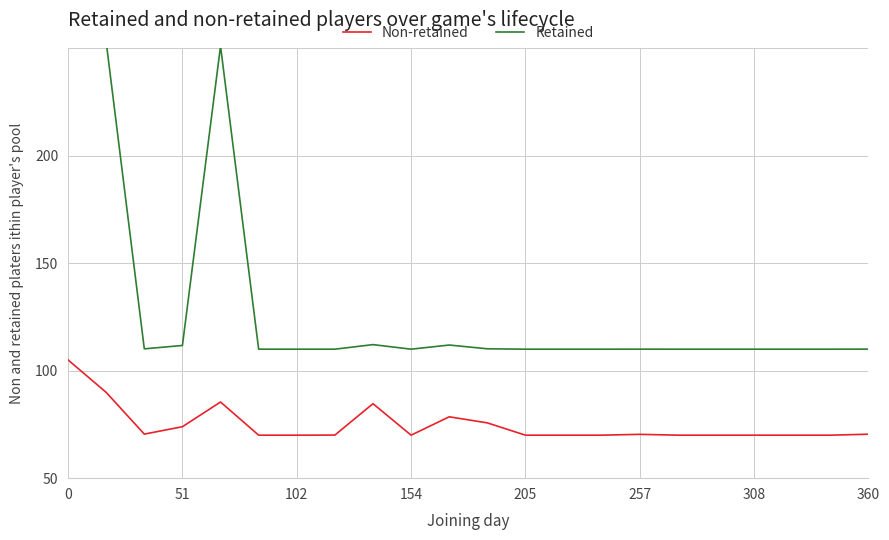

At which category does the chart reach its minimum across all series?

257